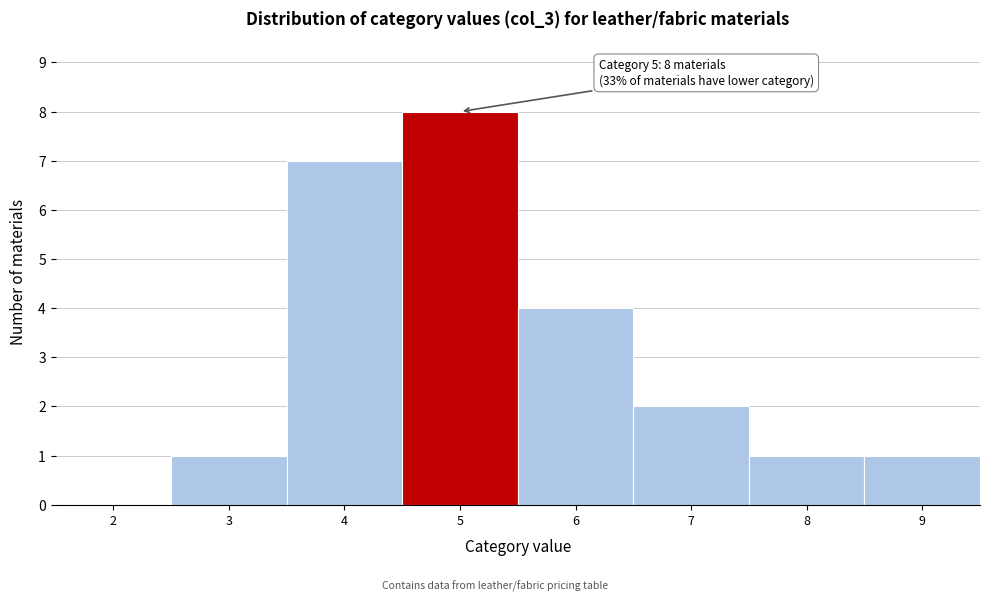

Reading right to left, list all the values displayed in this chart.

9=1	8=1	7=2	6=4	5=8	4=7	3=1	2=0